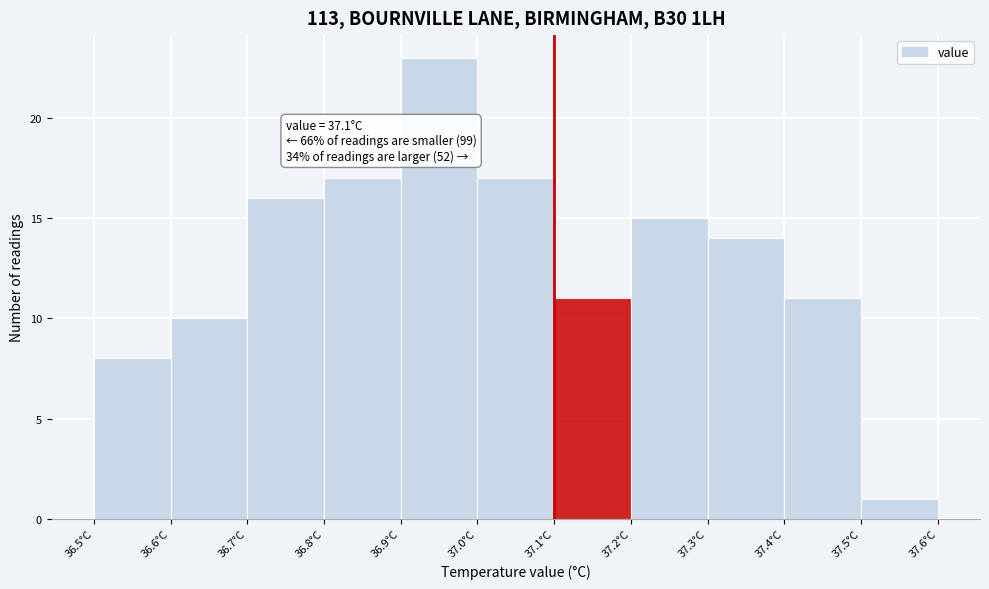

Which range on the x-axis has the tallest bar?

36.9 to 37.0